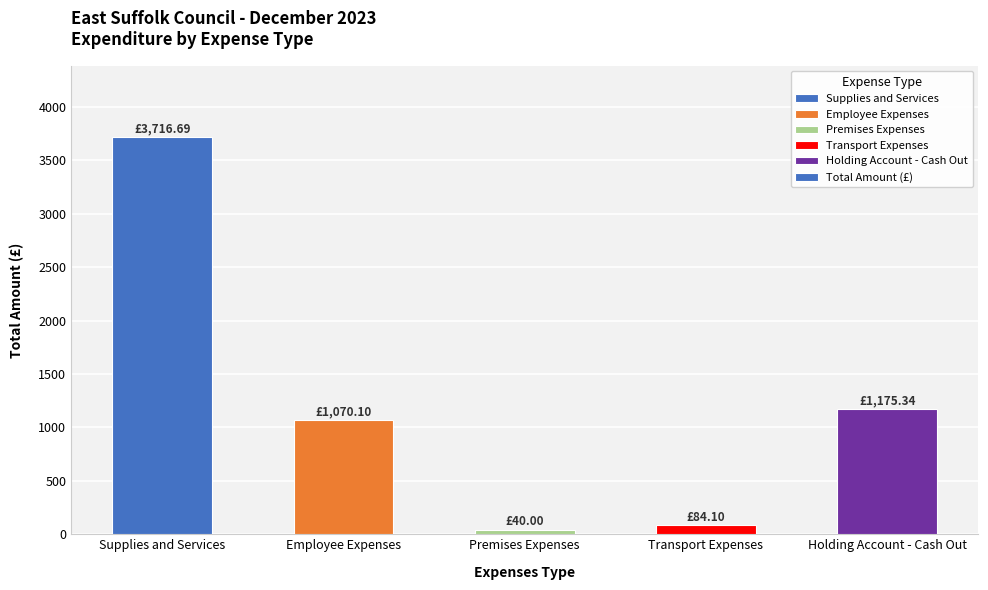

How many bars are there in total?

5